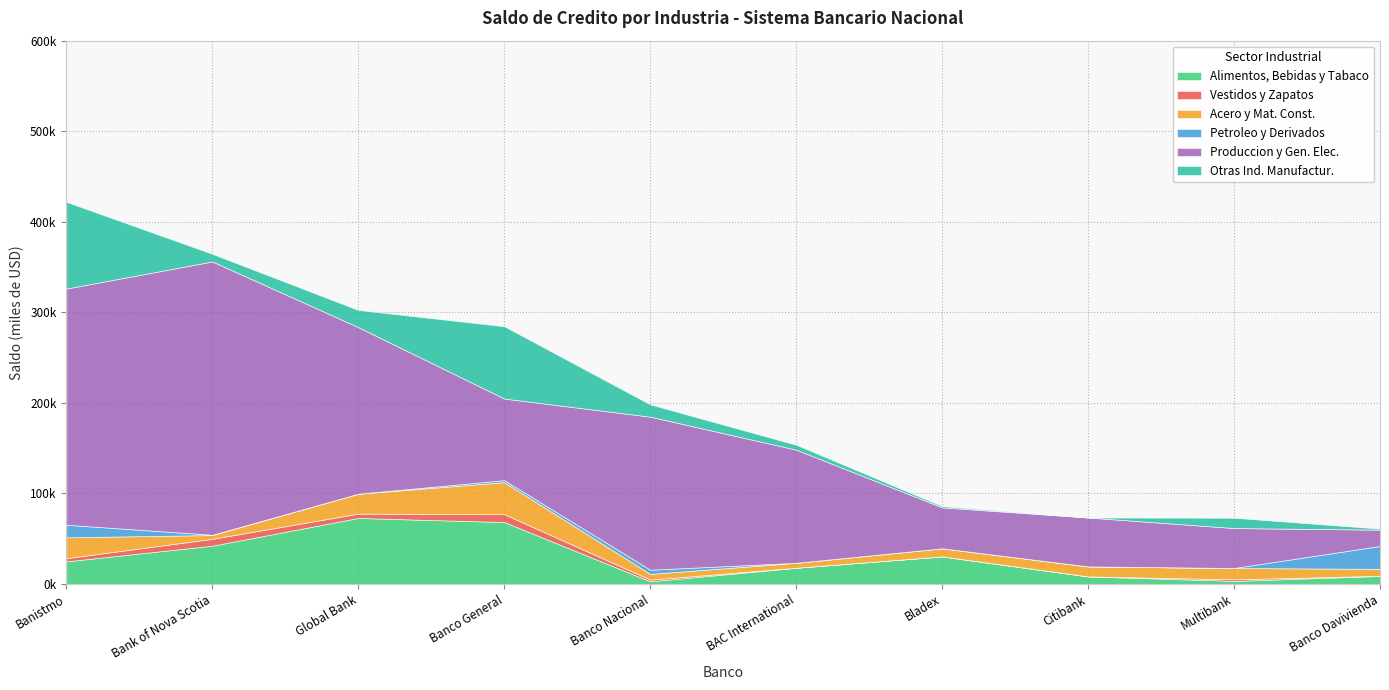

Where is Alimentos, Bebidas y Tabaco nearest to the value 37943?

Bank of Nova Scotia